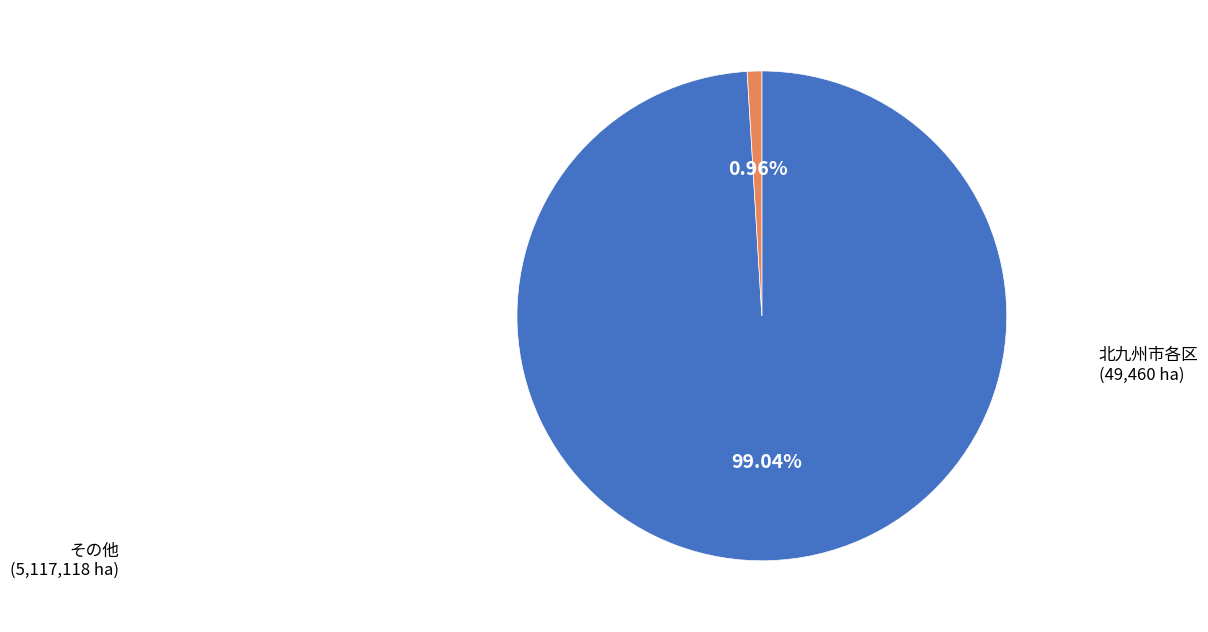

Is there a majority slice in this chart?

Yes